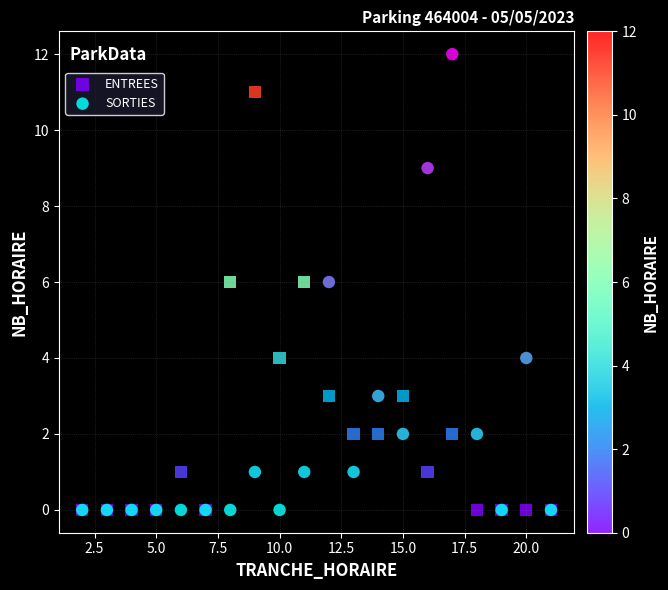

What are all the series names shown in the legend?

ENTREES, SORTIES